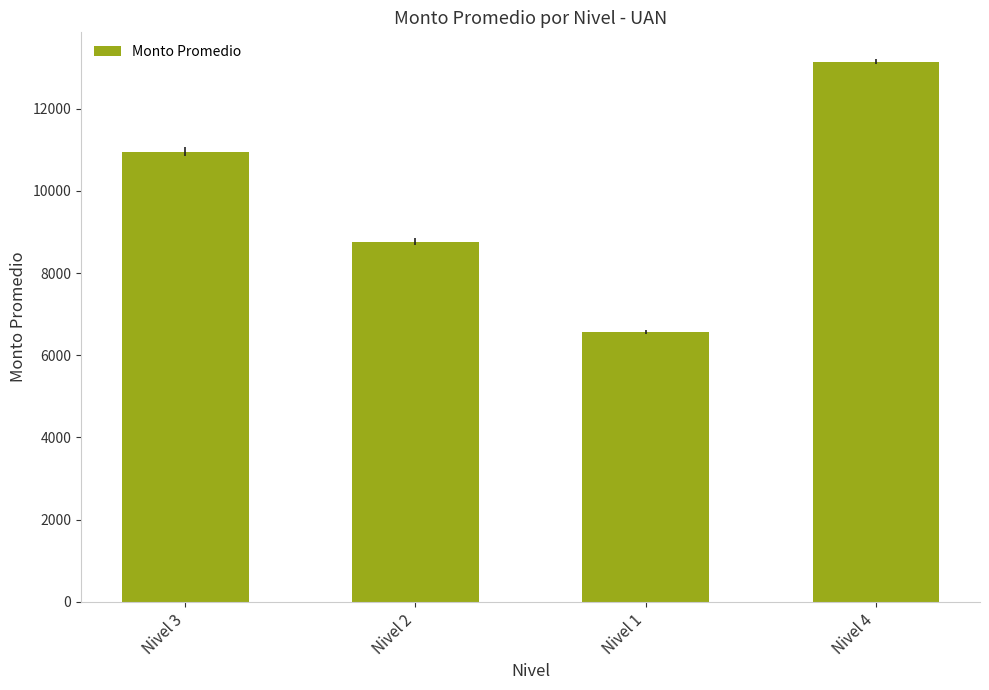

The value at Nivel 4 is 13147.2. True or false?

True